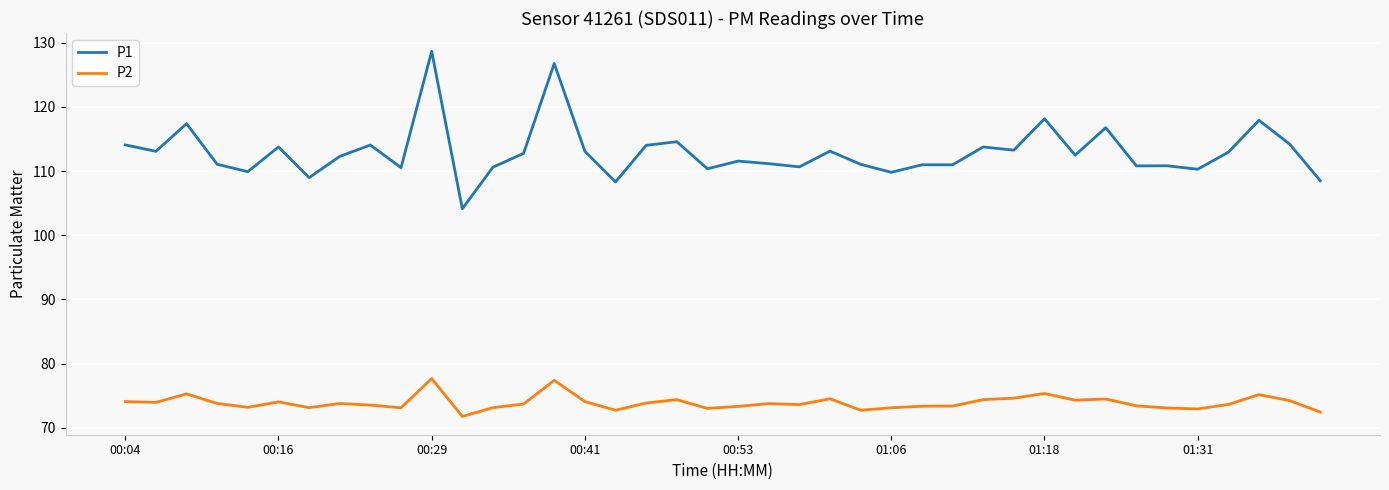

True or false: P1 and P2 intersect in this chart.

False